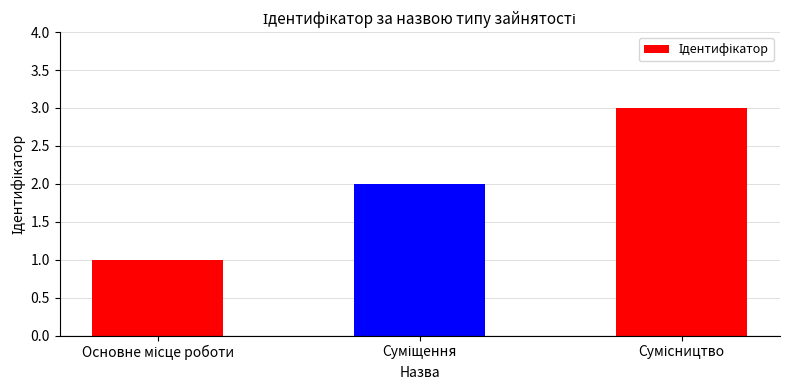

What is the sum of all values?

6